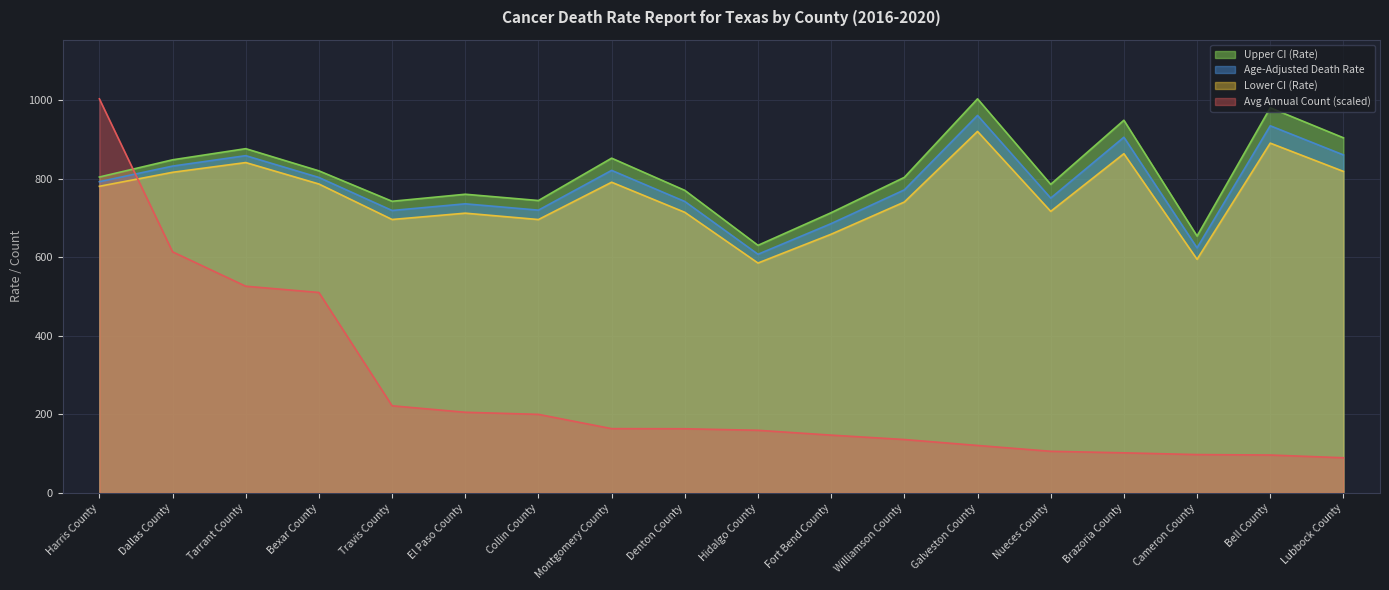

List the series in order of their peak value, lowest first.

Lower CI (Rate), Age-Adjusted Death Rate, Upper CI (Rate), Average Annual Count